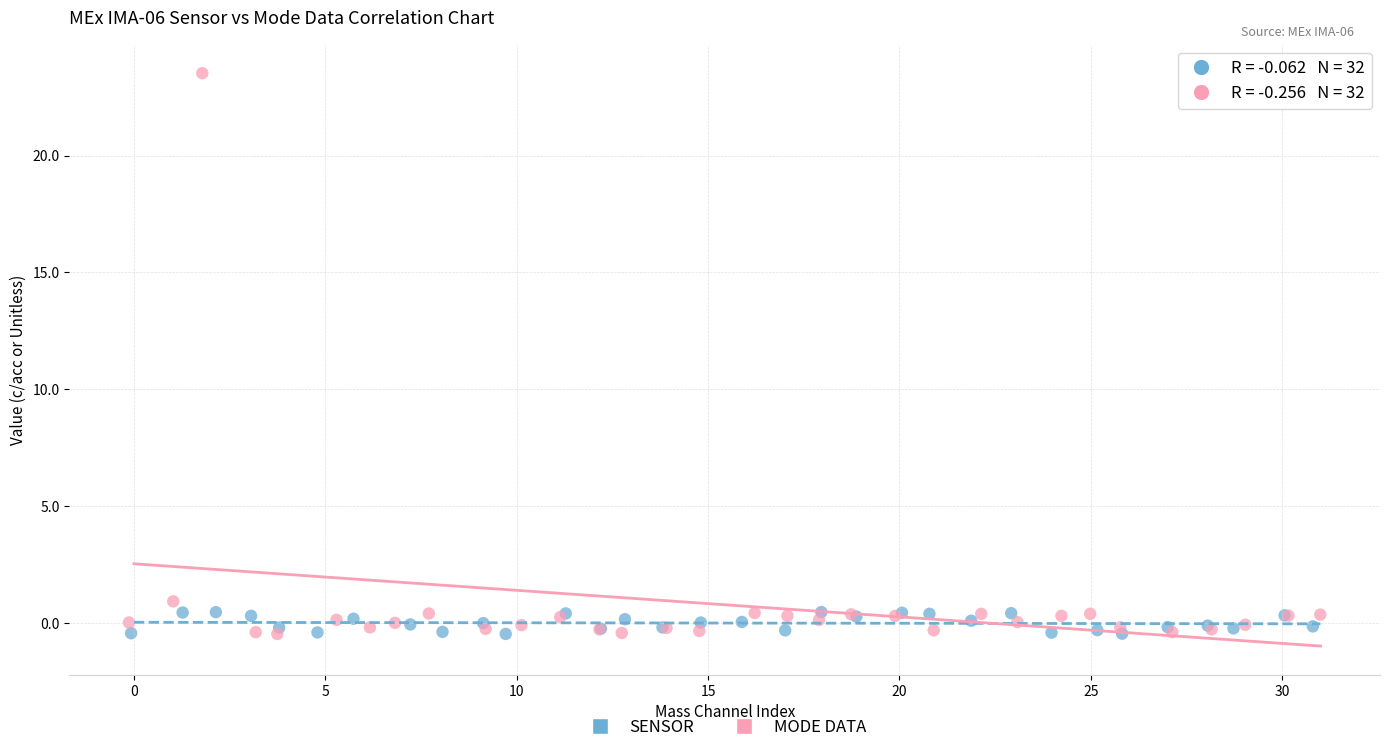

What are all the series names shown in the legend?

SENSOR, MODE DATA